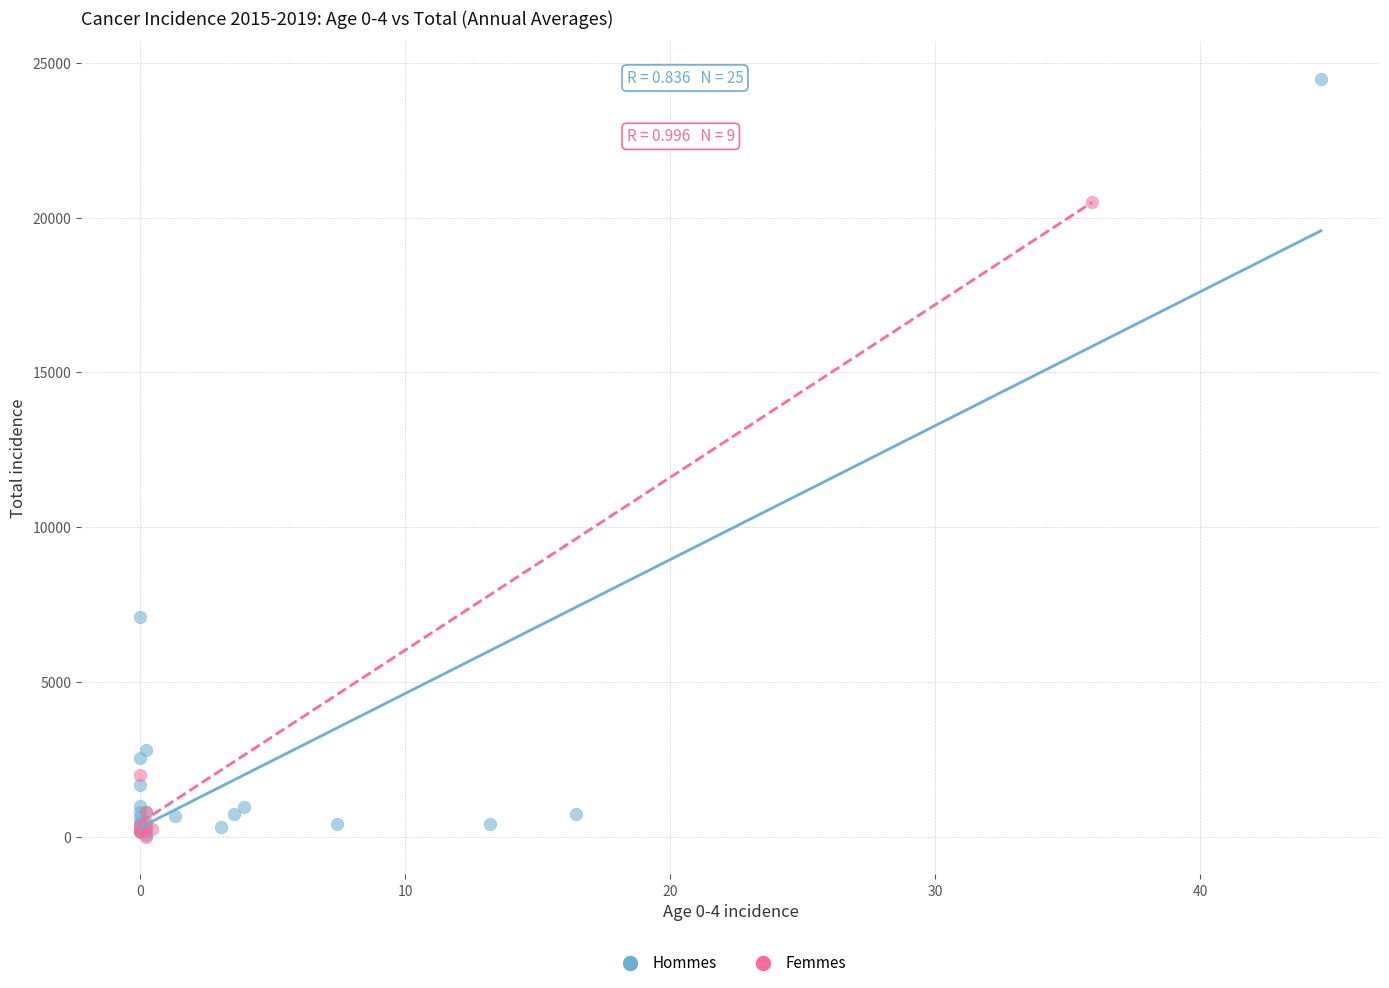

Which series has the largest Y range (max minus min)?

Hommes